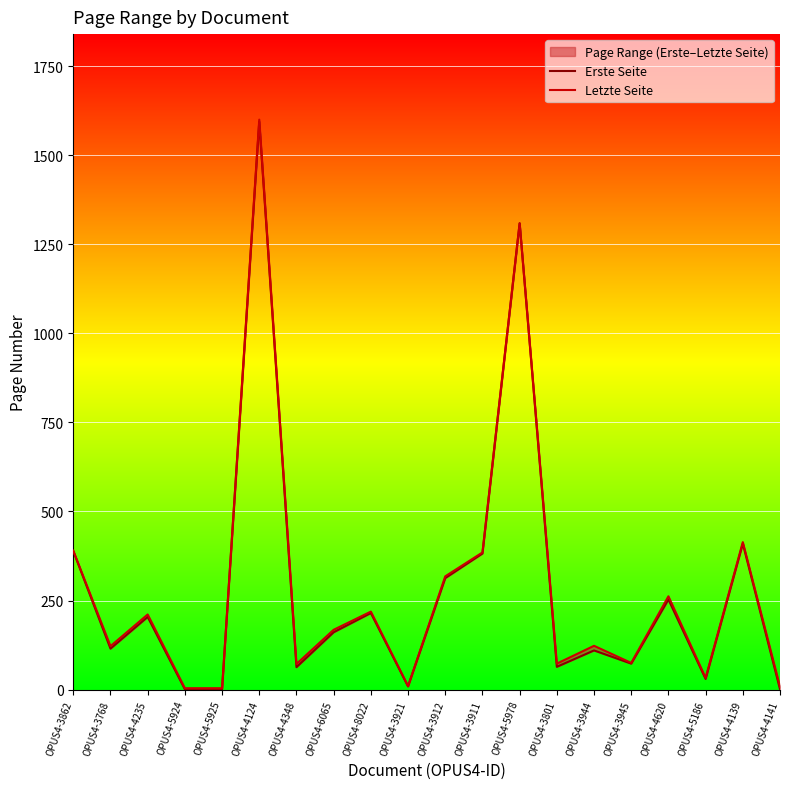

Which has a higher value, OPUS4-4620 or OPUS4-6065?

OPUS4-4620